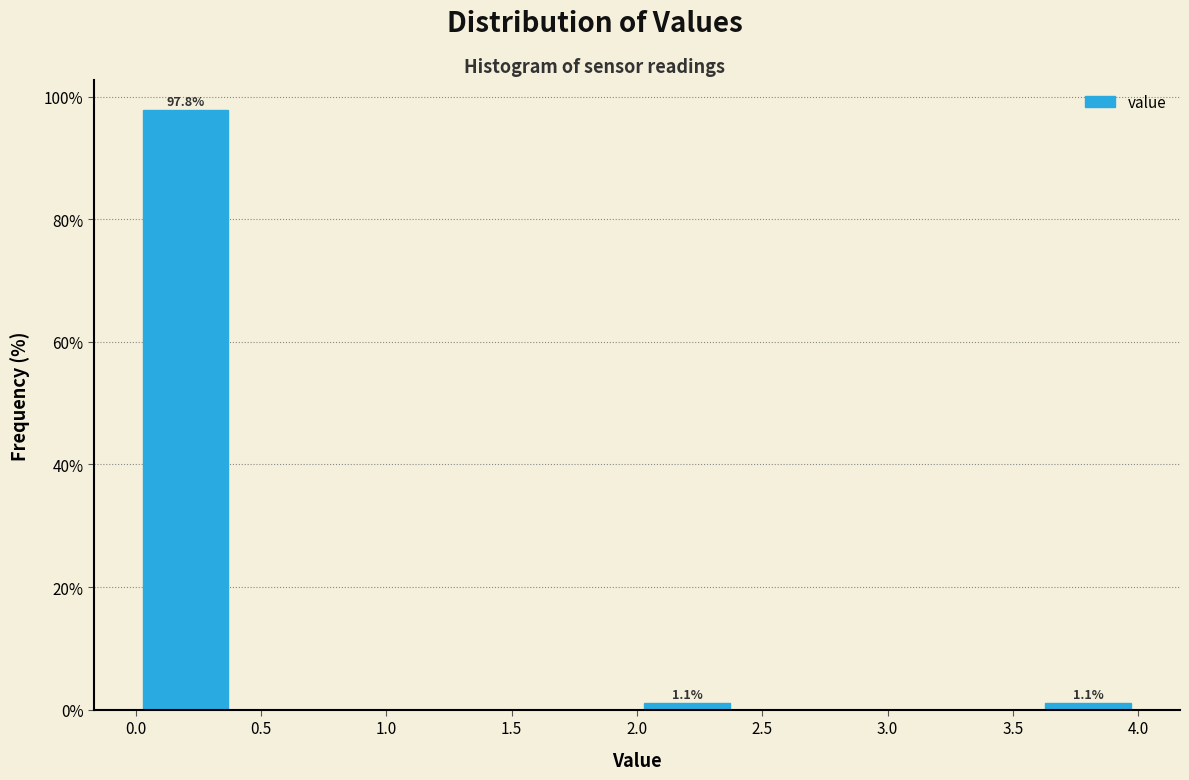

Which range on the x-axis has the tallest bar?

0.0 to 0.4